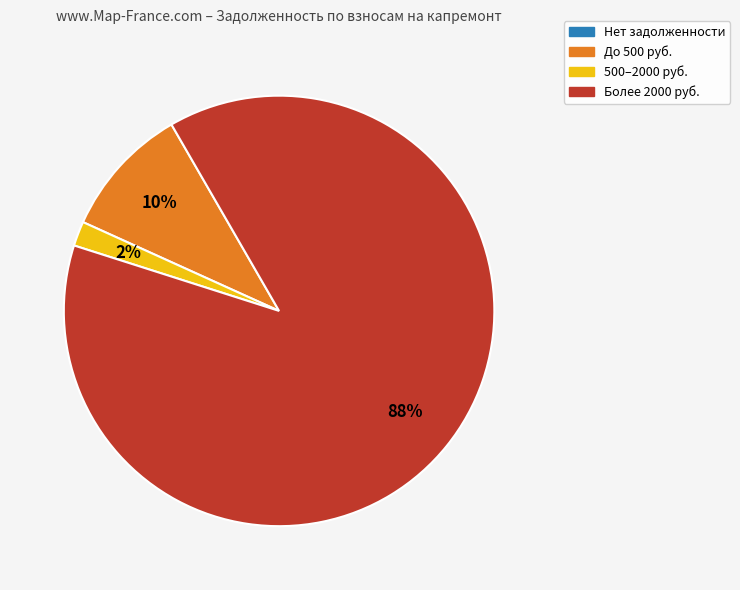

To the nearest percent, what percentage of the pie is До 500 руб.?

10%